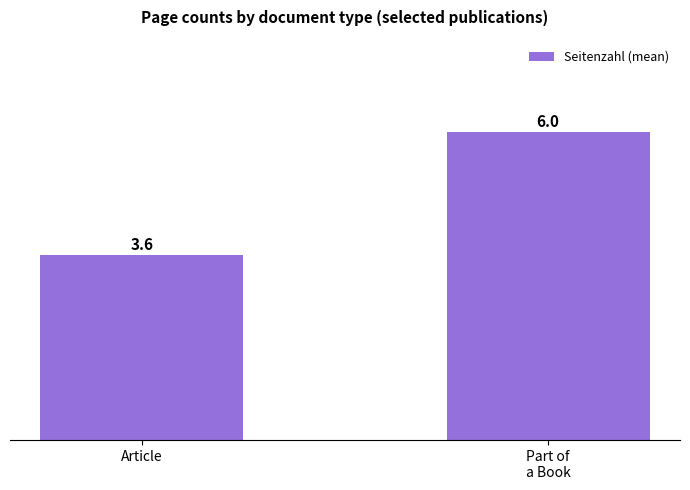

Rank the categories by value from lowest to highest.

Article, Part of
a Book